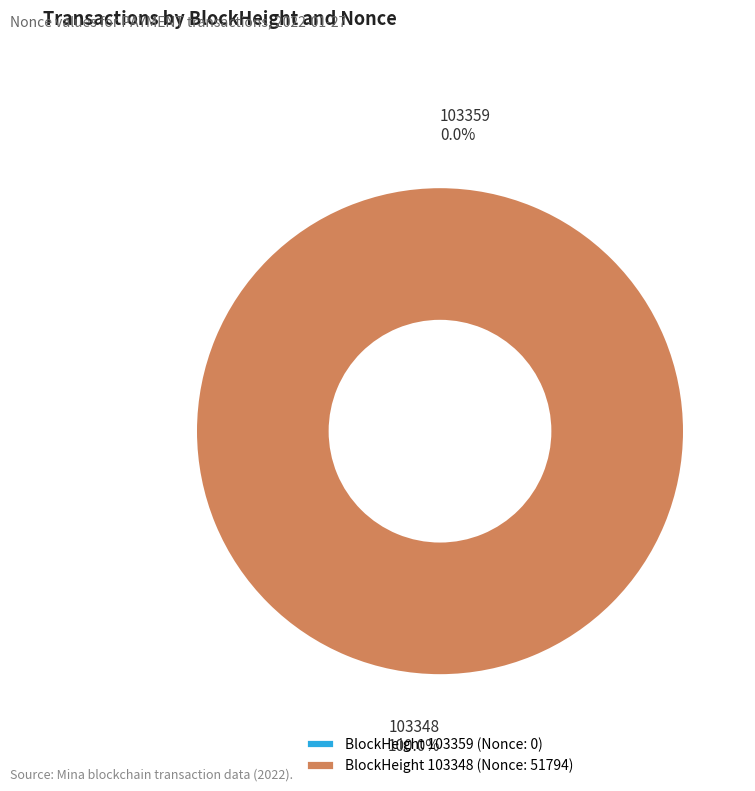

What is the largest slice in the pie chart?

103348